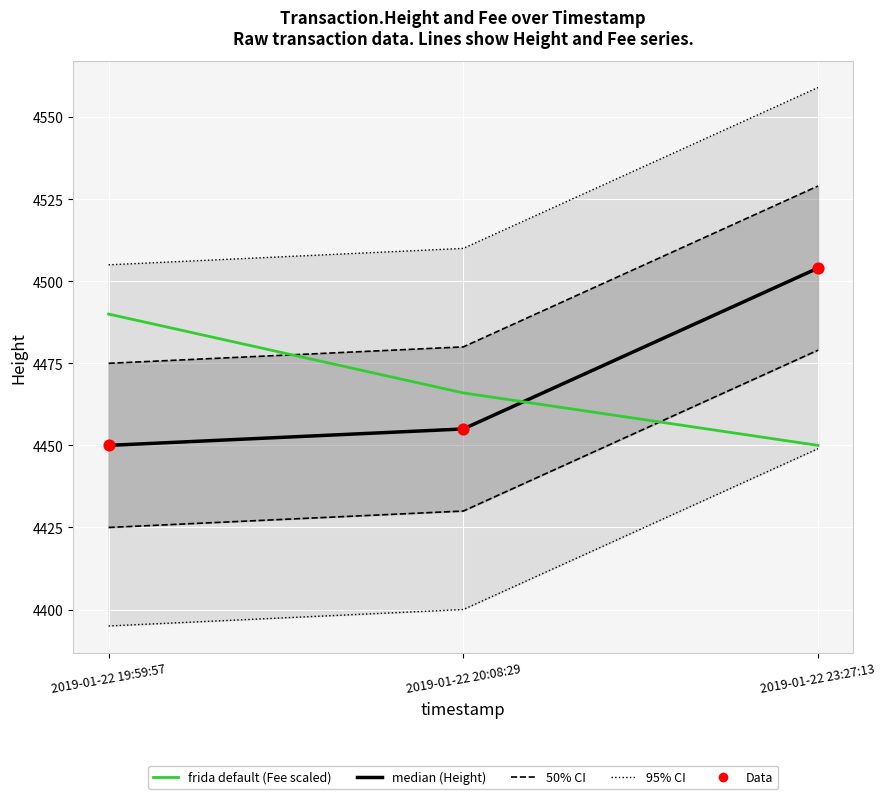

At which category is the sum across all series the highest?

2019-01-22 23:27:13